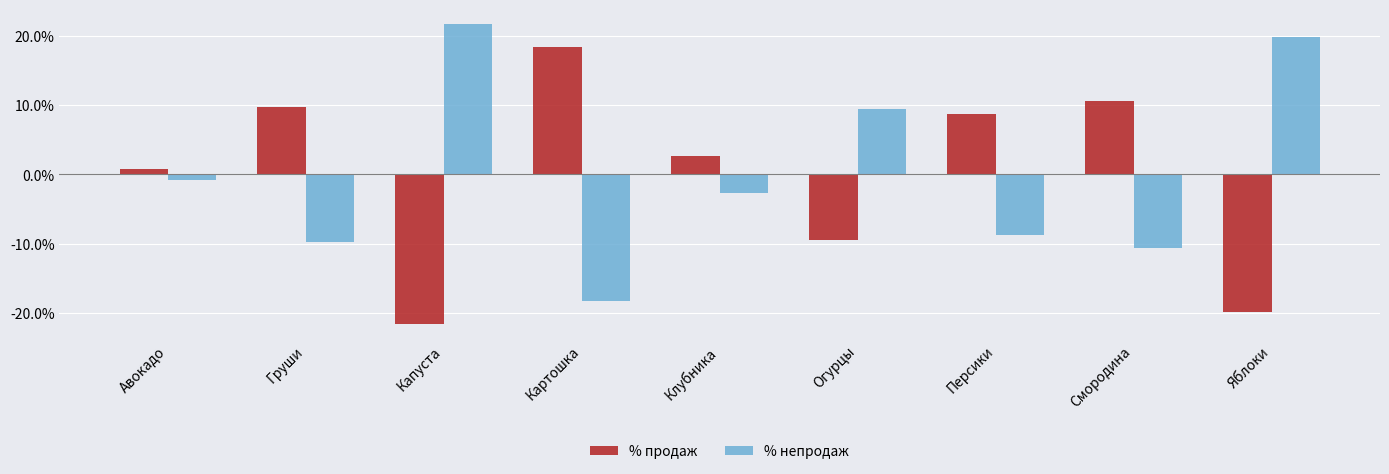

What are all the series names shown in the legend?

% продаж, % непродаж